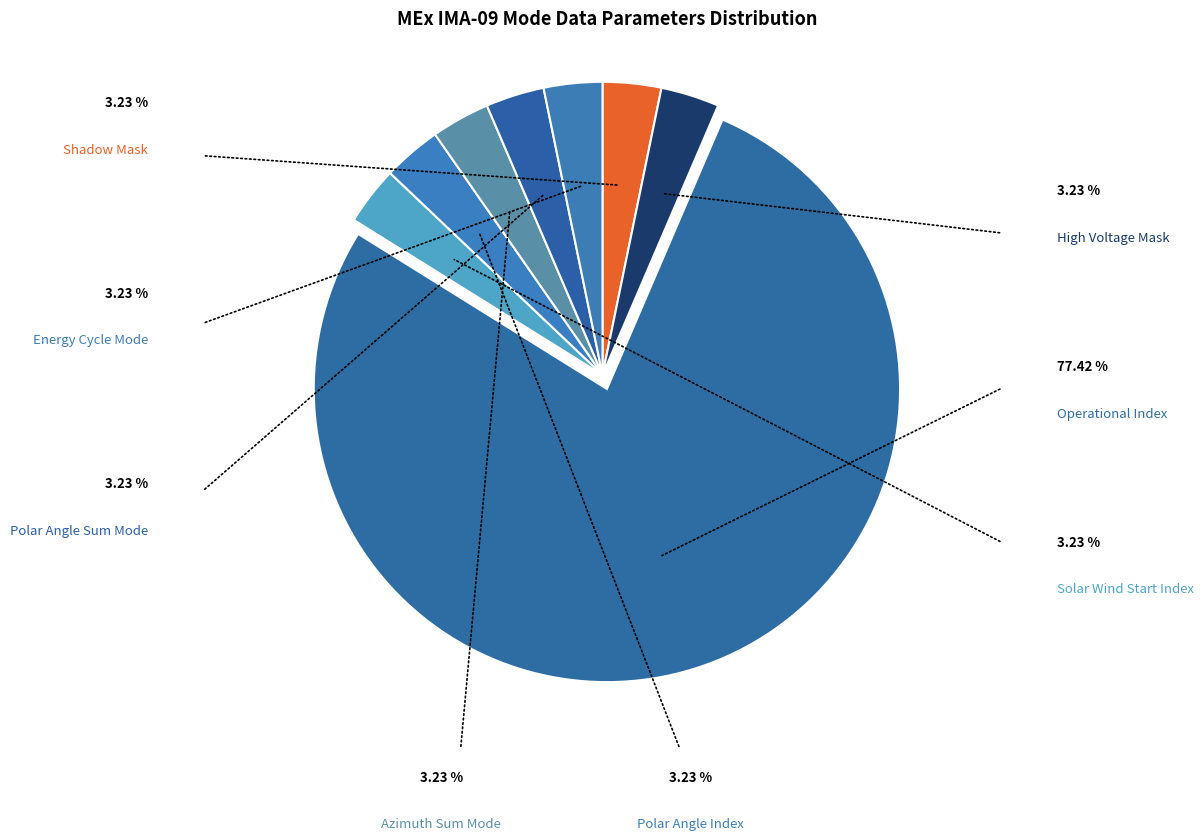

Is the sum of Polar Angle Sum Mode and Solar Wind Start Index greater than half?

No